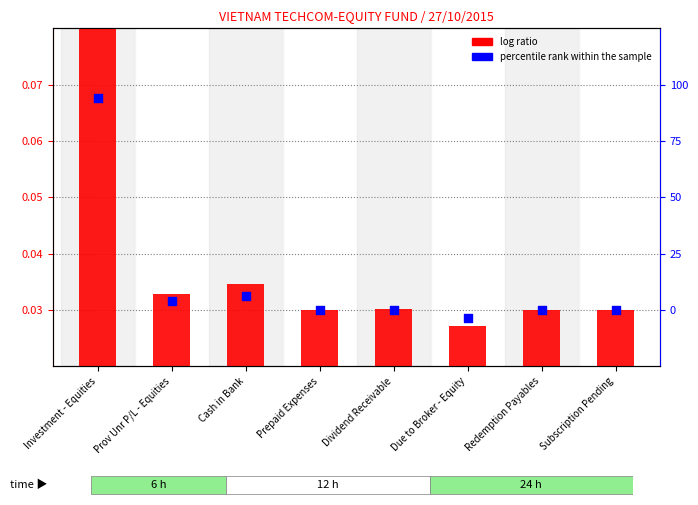

At which category is the sum across all series the highest?

Investment - Equities